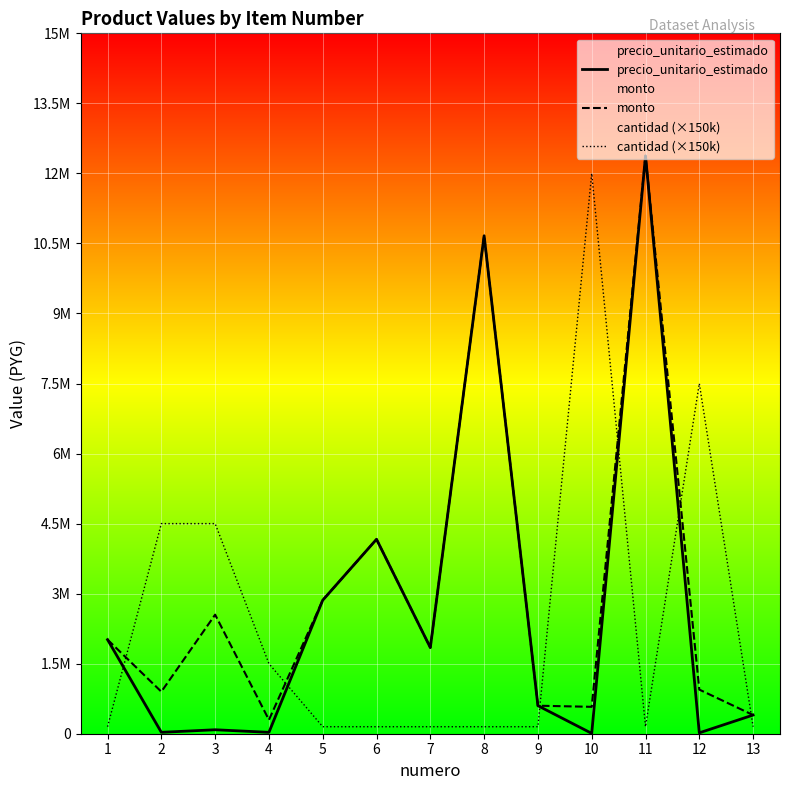

How many lines are shown in the chart?

3